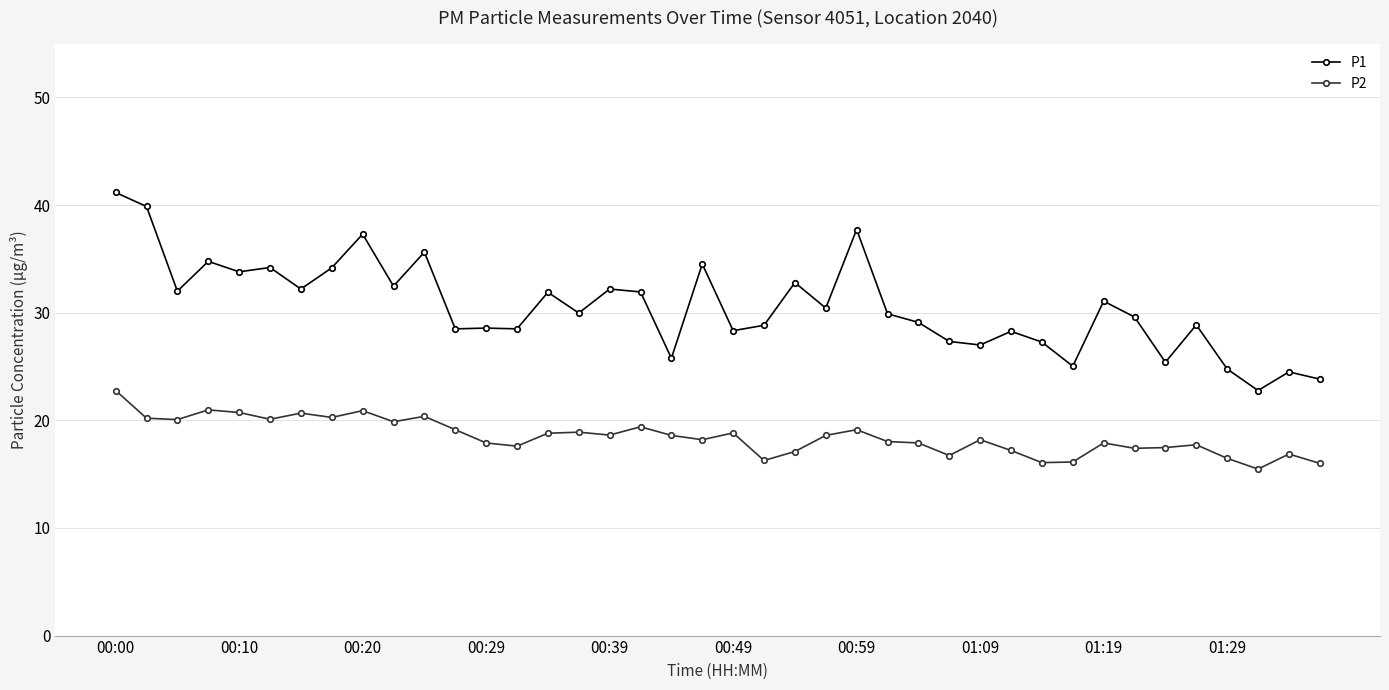

What are all the series names shown in the legend?

P1, P2